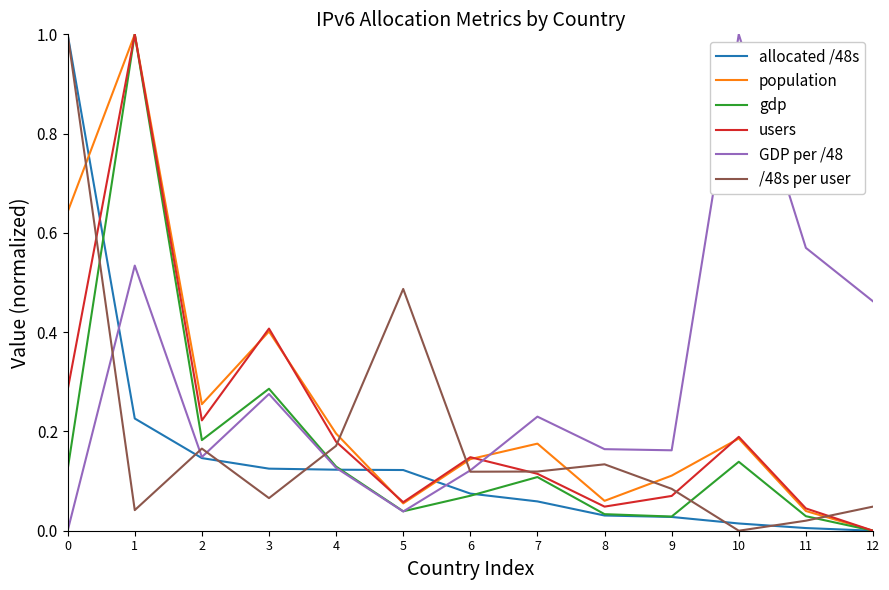

Which series ends up on top after the final intersection of GDP per /48 and users?

GDP per /48